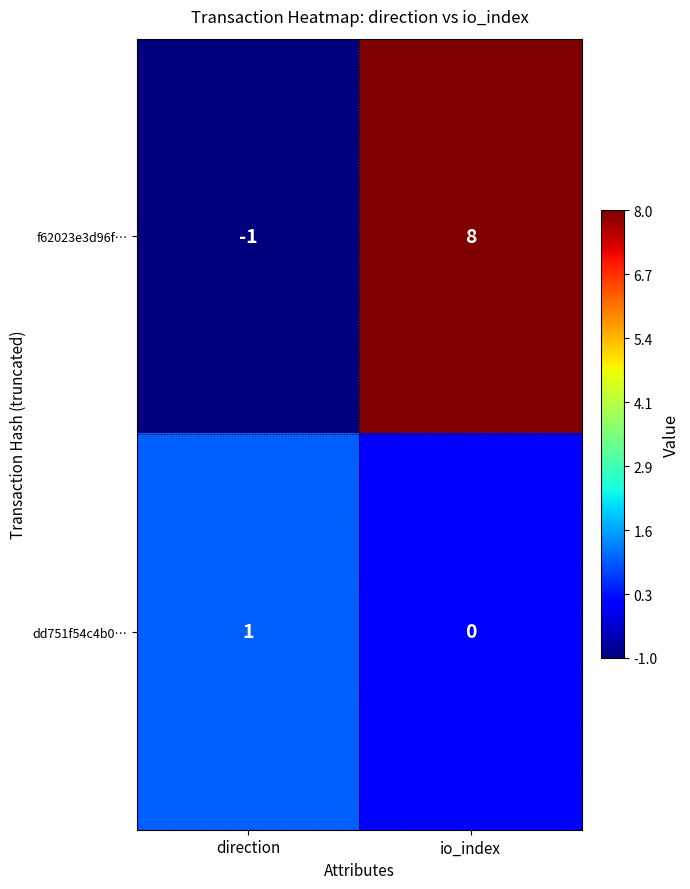

At how many categories does at least one series exceed 4?

1